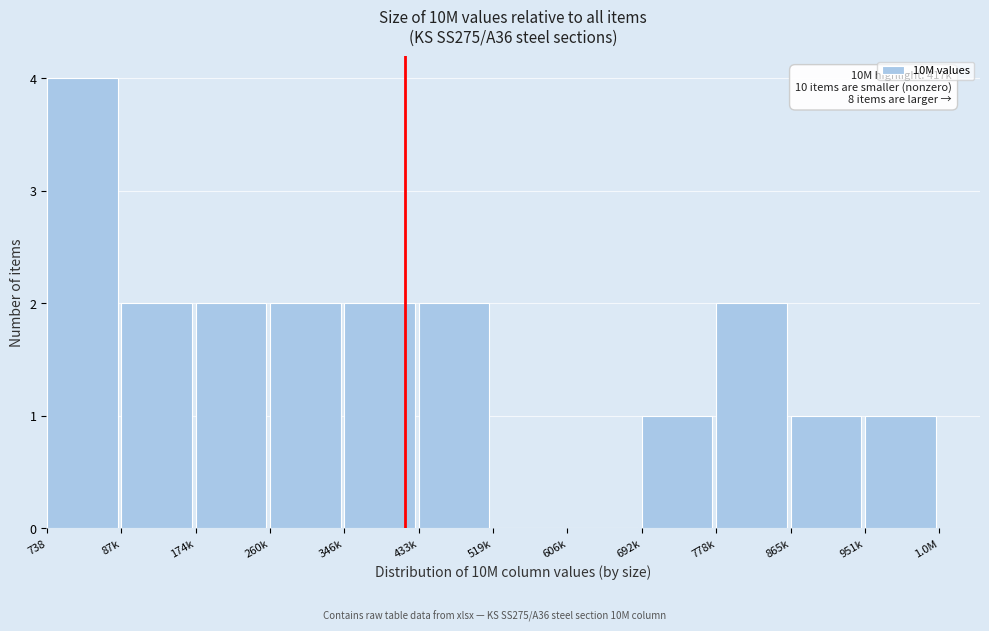

Reading right to left, list all the values displayed in this chart.

951k=1	865k=1	778k=2	692k=1	606k=0	519k=0	433k=2	346k=2	260k=2	174k=2	87k=2	738=4